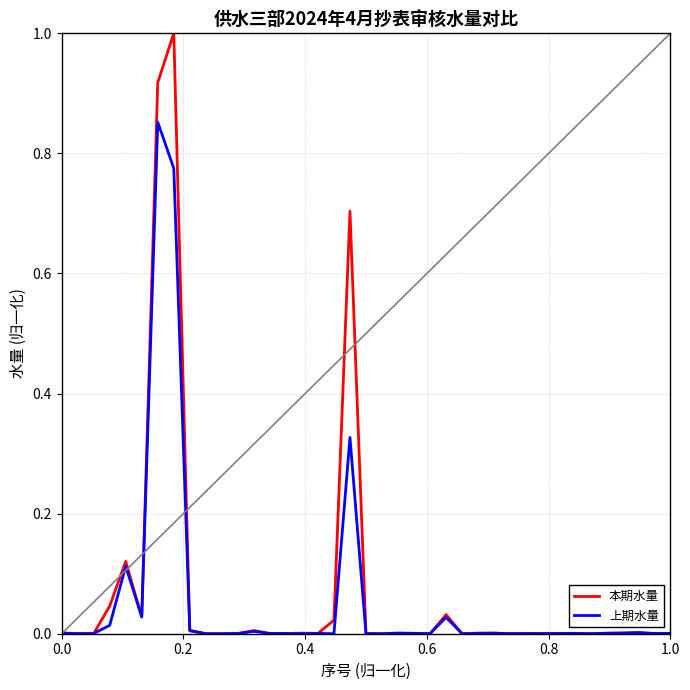

What is the sum of all 上期水量 values?

2.2